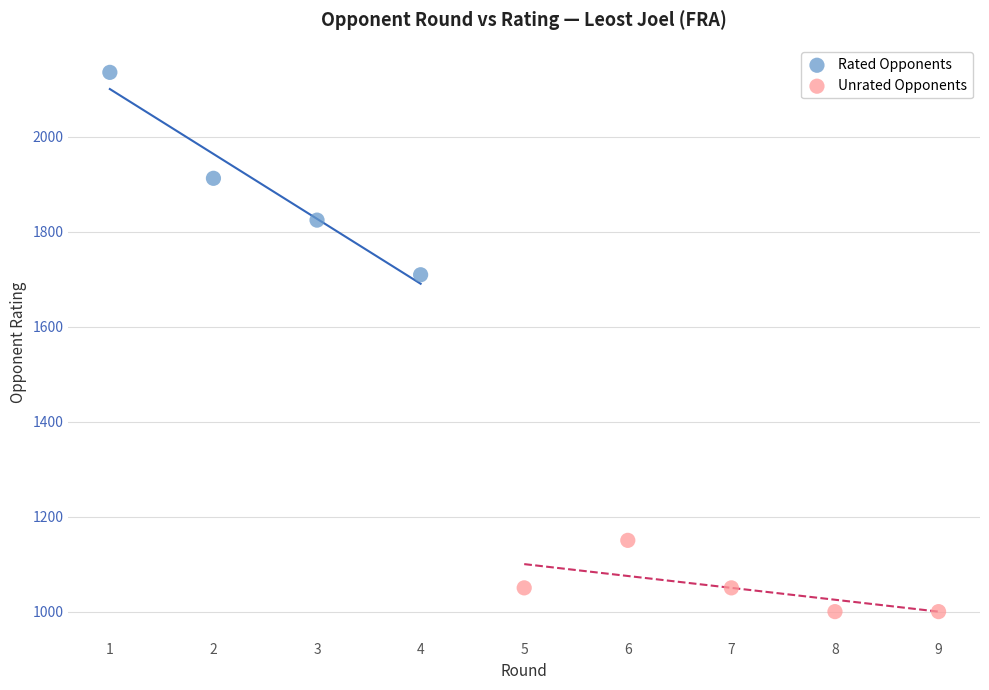

Which series has the widest spread of Y values?

Rated Opponents